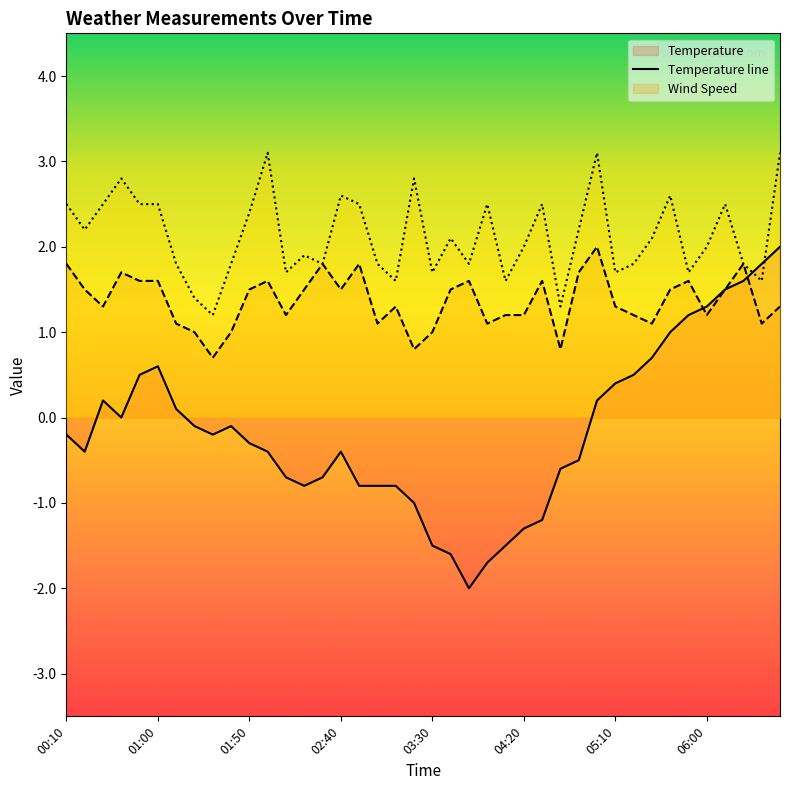

What value does the Gust Speed series have at 02:50?

2.5